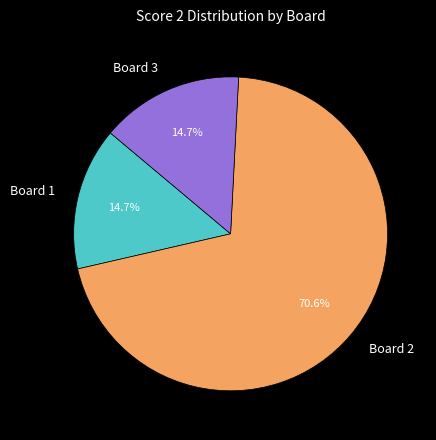

To the nearest percent, what portion does Board 3 represent?

15%